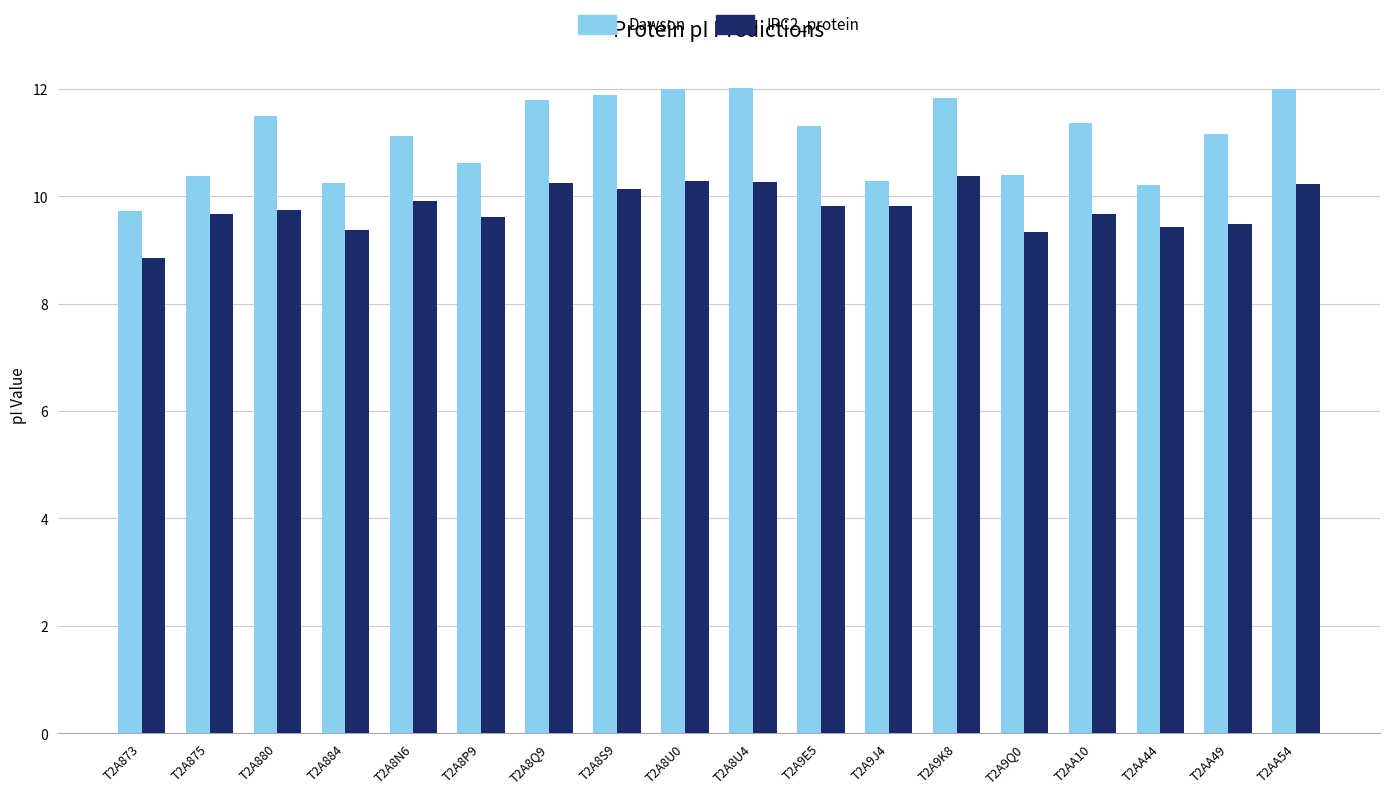

Which series has the largest range (max minus min)?

Dawson